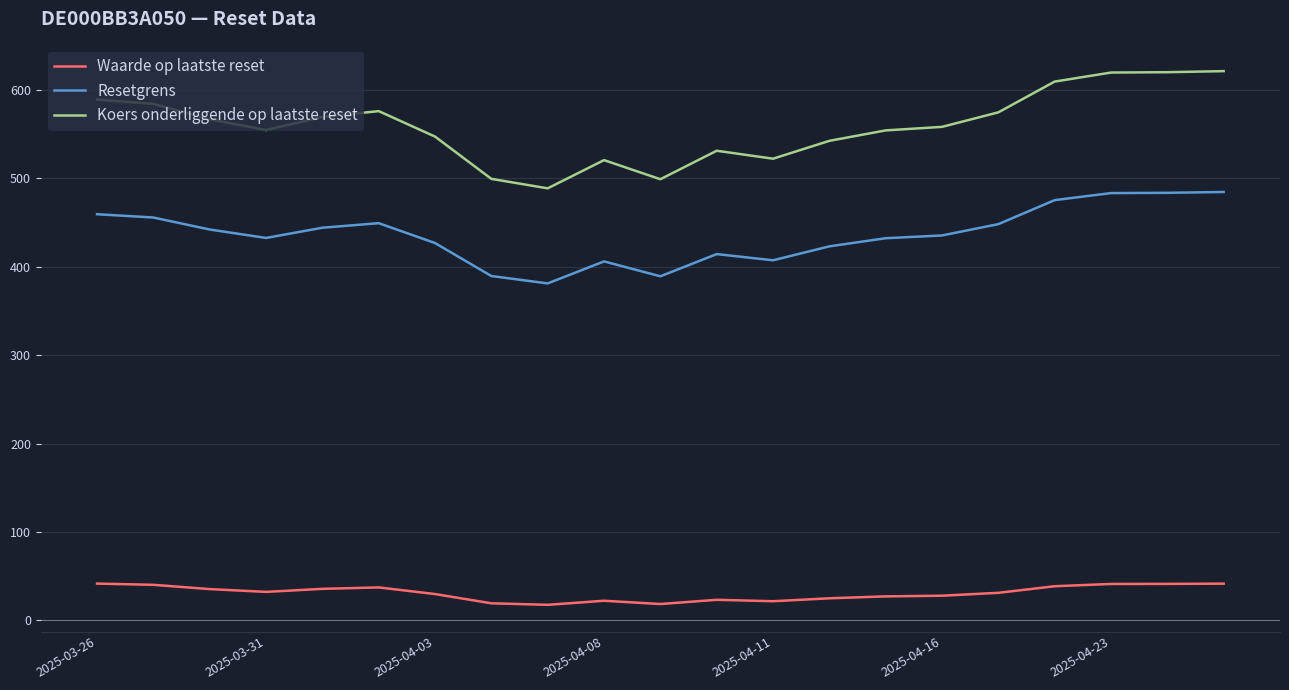

Which series has the widest spread of values?

Koers onderliggende op laatste reset